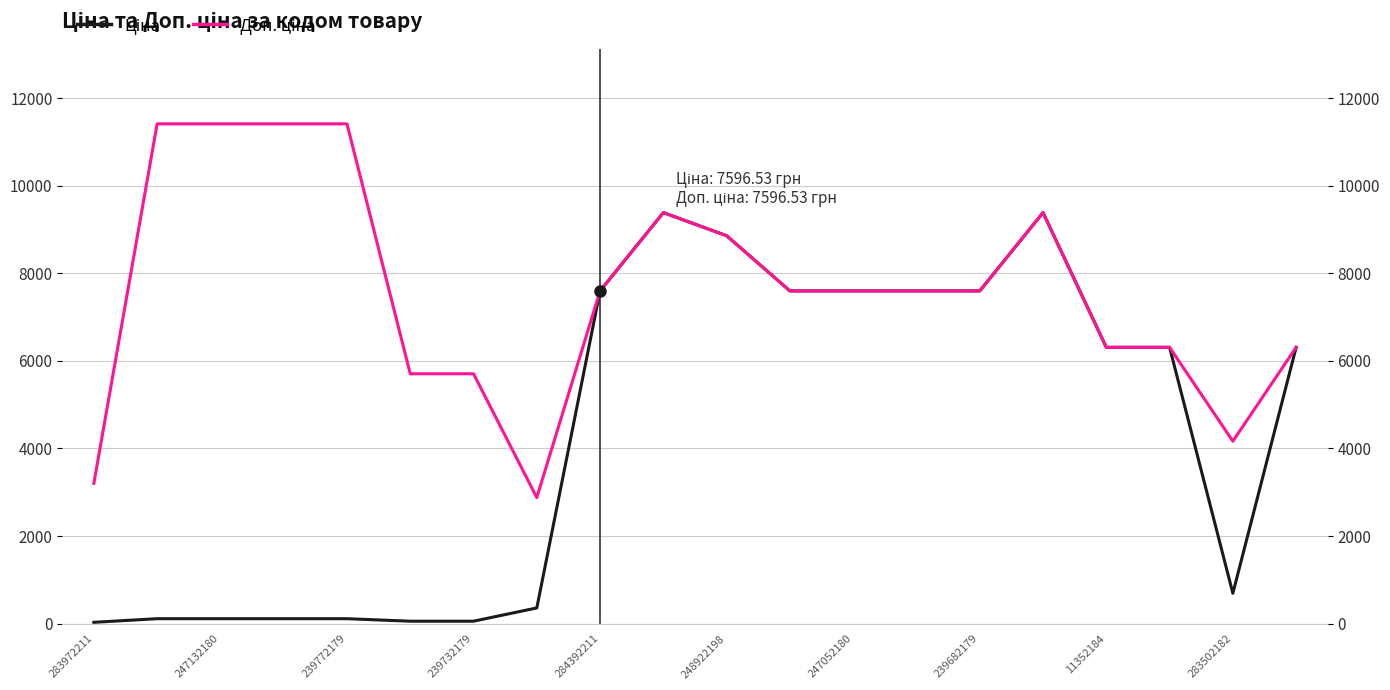

In Ціна, how many points are lower than both neighbors (excluding endpoints)?

1